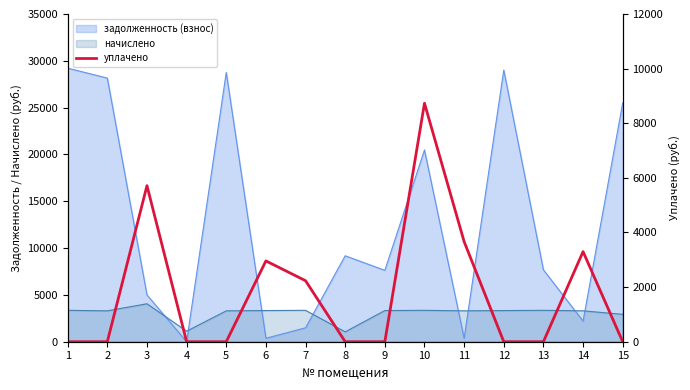

List the labels in order of value, smallest first.

1, 2, 4, 5, 8, 9, 12, 13, 15, 7, 6, 14, 11, 3, 10